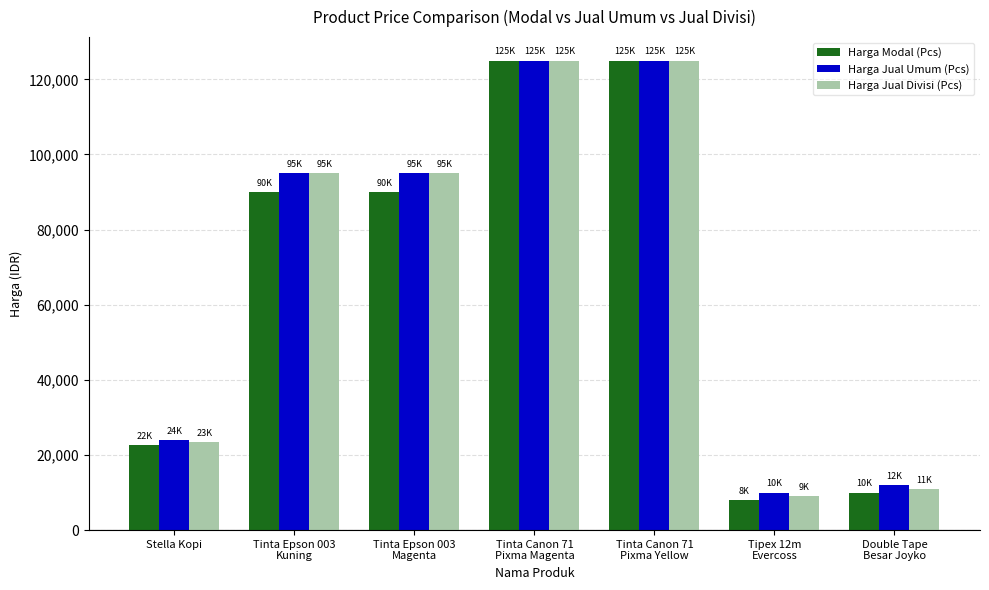

What is the approximate value of Harga Jual Divisi (Pcs) at Tinta Epson 003
Magenta?

95000